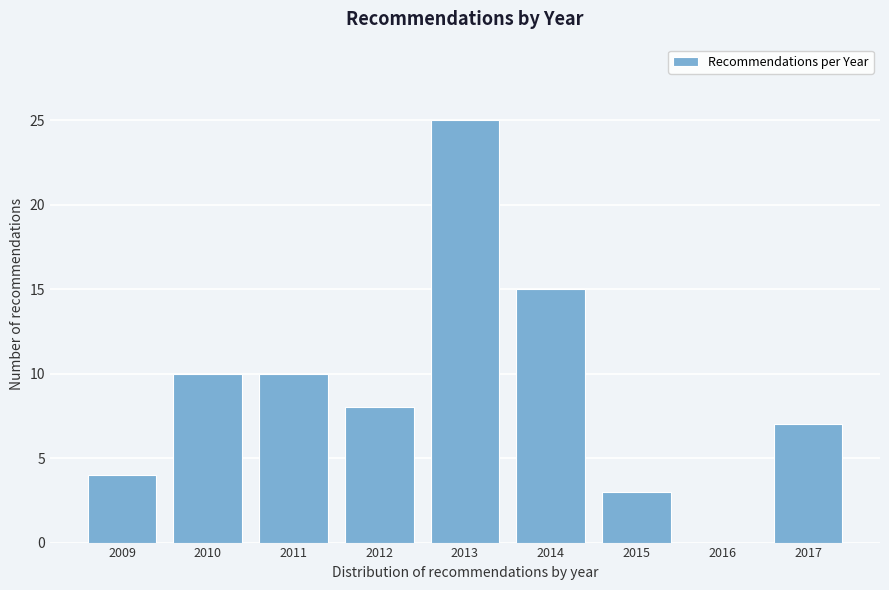

Reading left to right, transcribe this chart: for each bar, give the range it covers on the x-axis and its height. The values are not printed on the chart, so give them approximately, as read against the axis.

2008.5 to 2009.5: 4
2009.5 to 2010.5: 10
2010.5 to 2011.5: 10
2011.5 to 2012.5: 8
2012.5 to 2013.5: 25
2013.5 to 2014.5: 15
2014.5 to 2015.5: 3
2015.5 to 2016.5: 0
2016.5 to 2017.5: 7